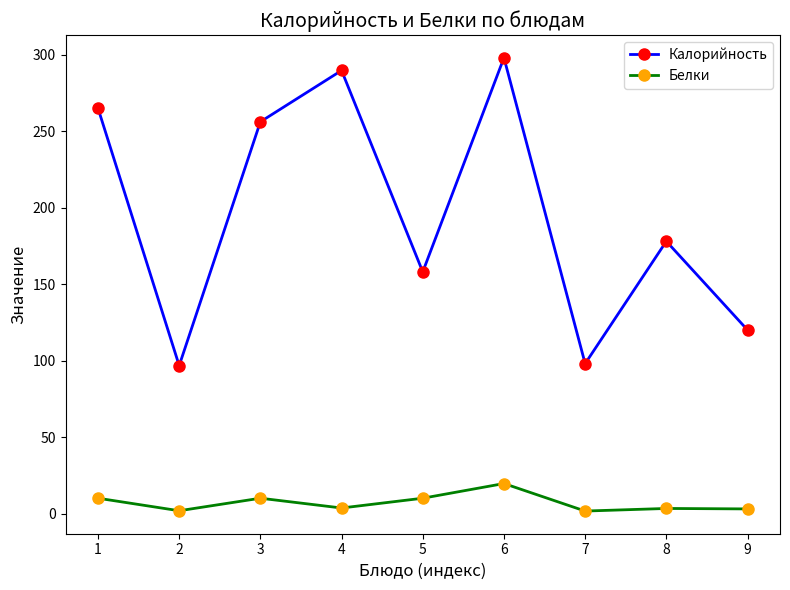

The value of Калорийность at 7 is 98.0. True or false?

True